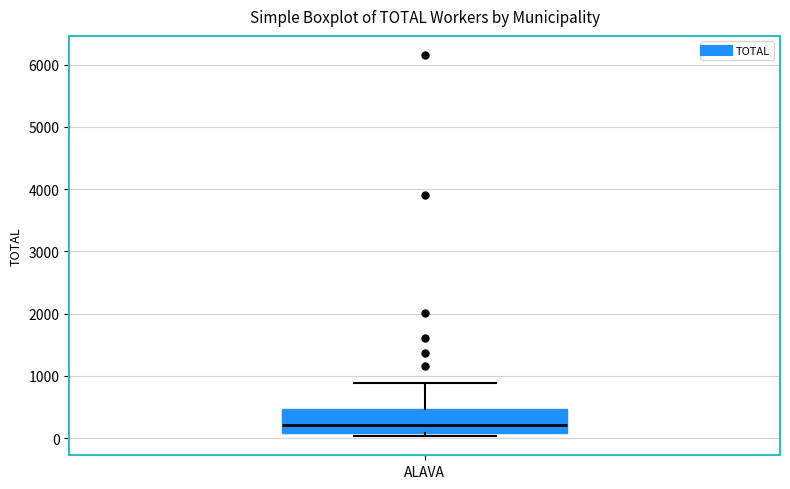

Where does the upper whisker of the box for ALAVA end on the y-axis? The values are not printed on the chart, so give them approximately, as read against the axis.

900